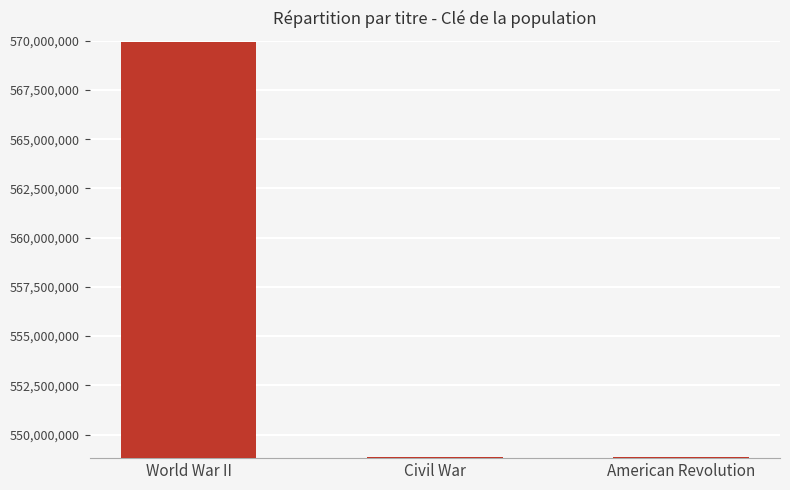

Is it true that the value at American Revolution is 548838597?

True